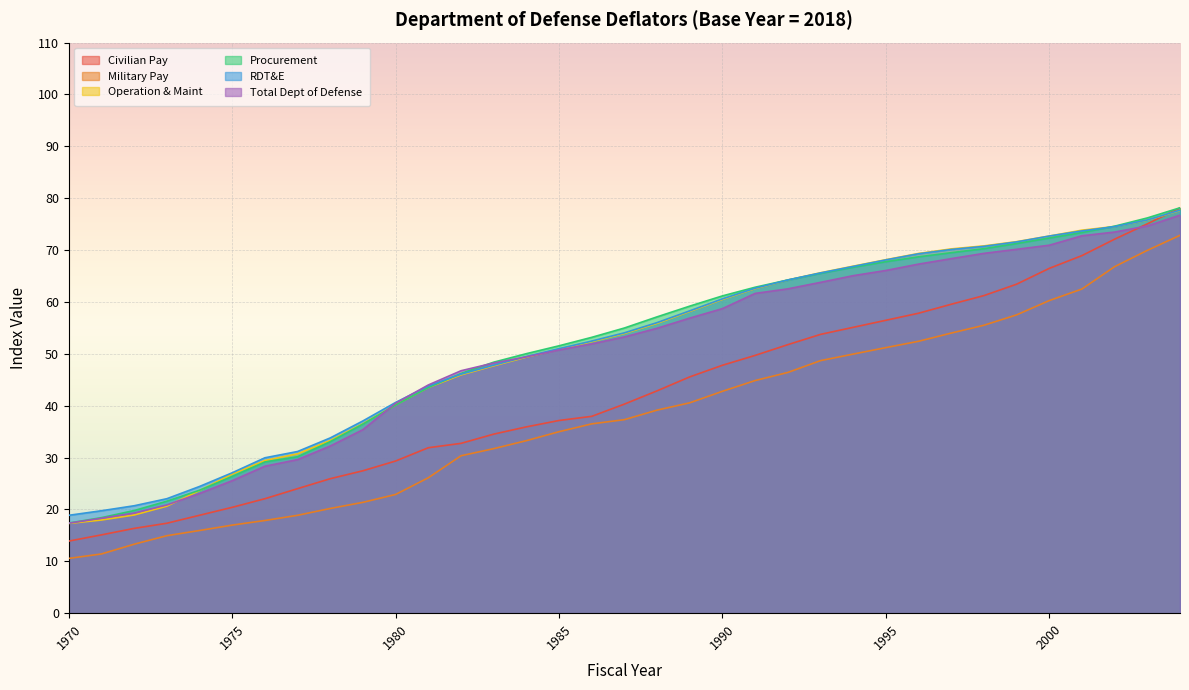

Rank the series by their maximum value, from lowest to highest.

Military Pay, Total Dept of Defense, Operation & Maint, RDT&E, Civilian Pay, Procurement